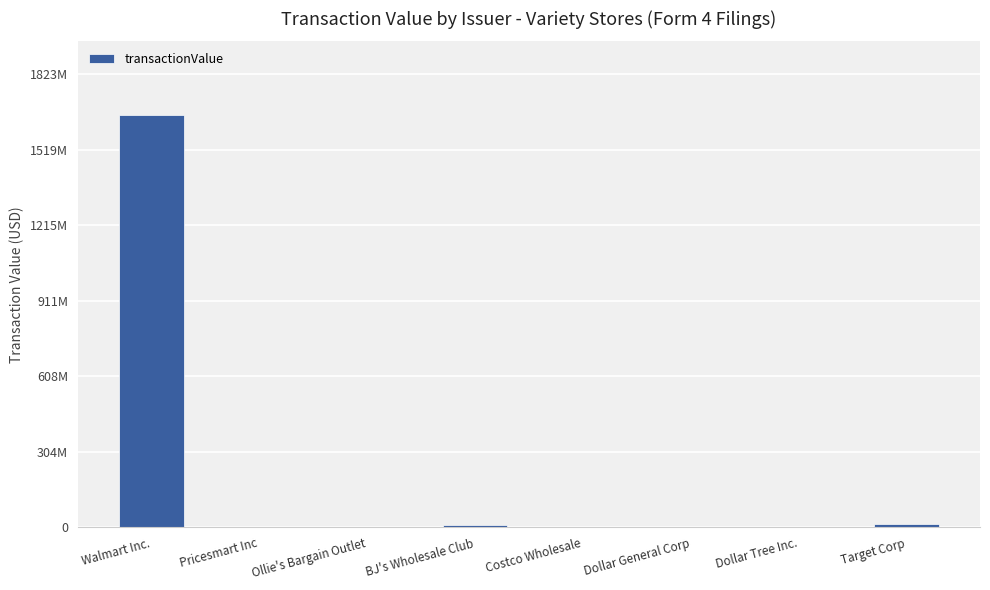

The chart shows a value of 14829482 at Target Corp. True or false?

True